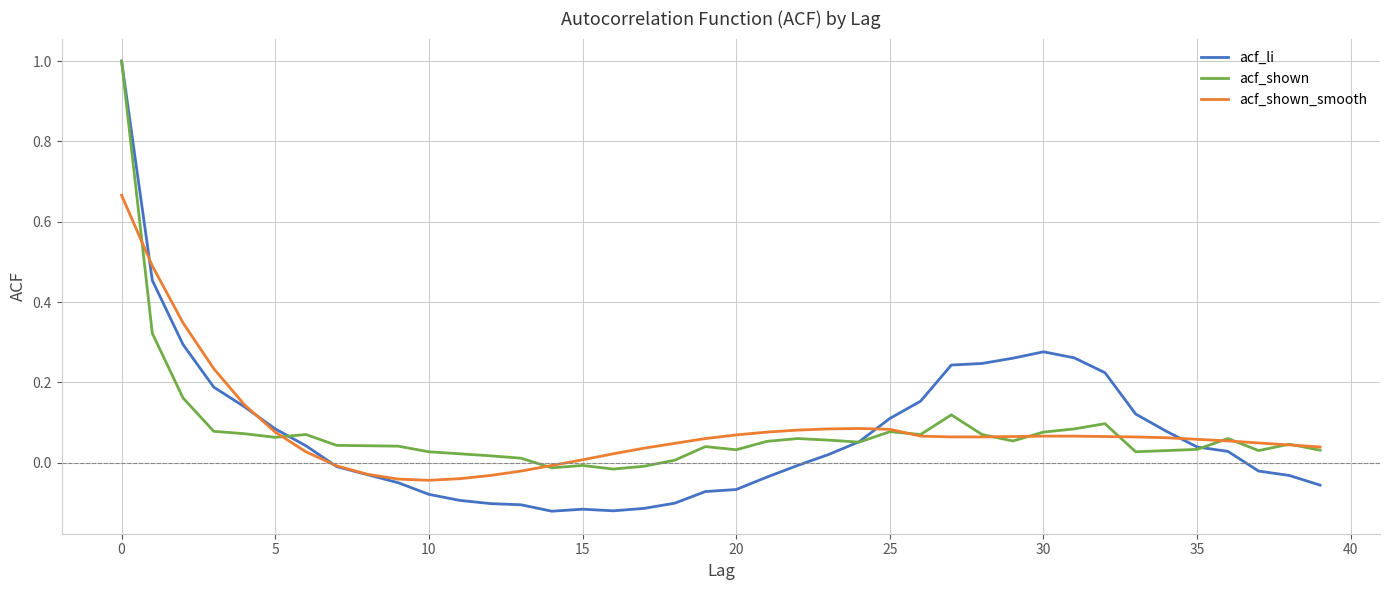

What is the maximum value shown in the chart?

1.0